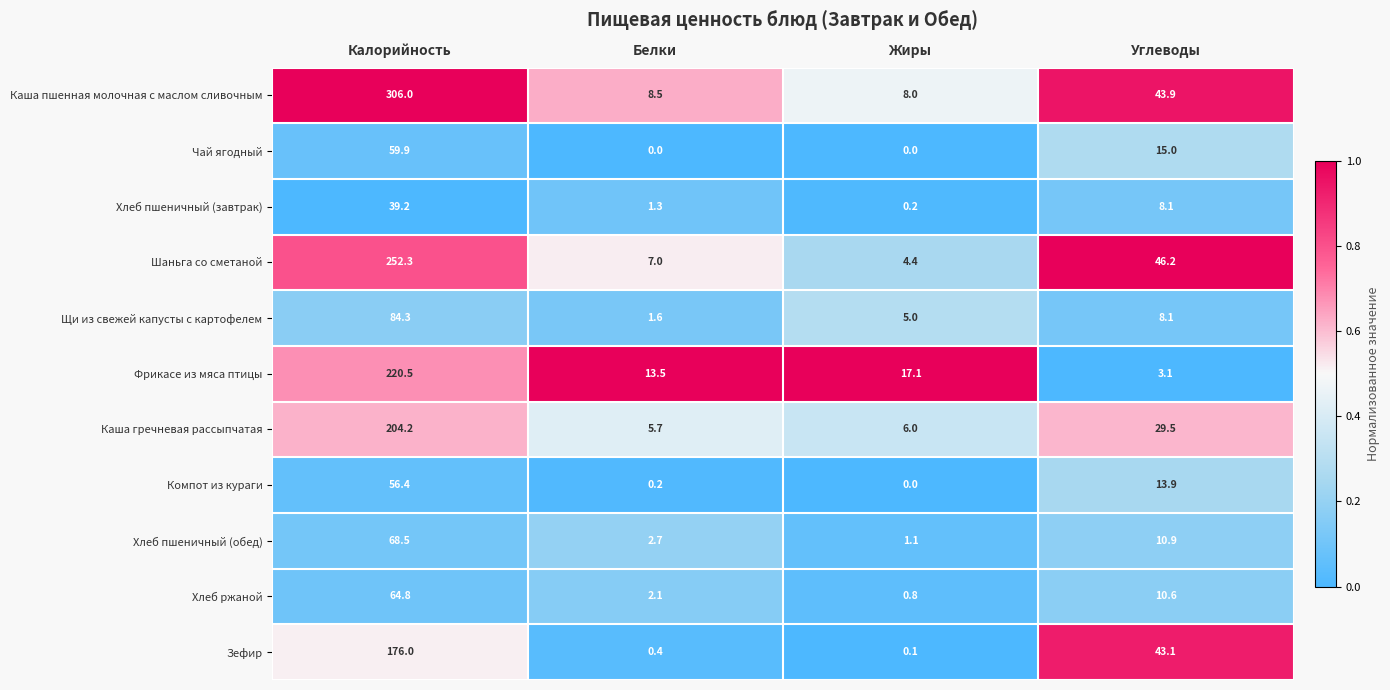

What is the difference between the second highest and second lowest values in the Чай ягодный series?

15.0